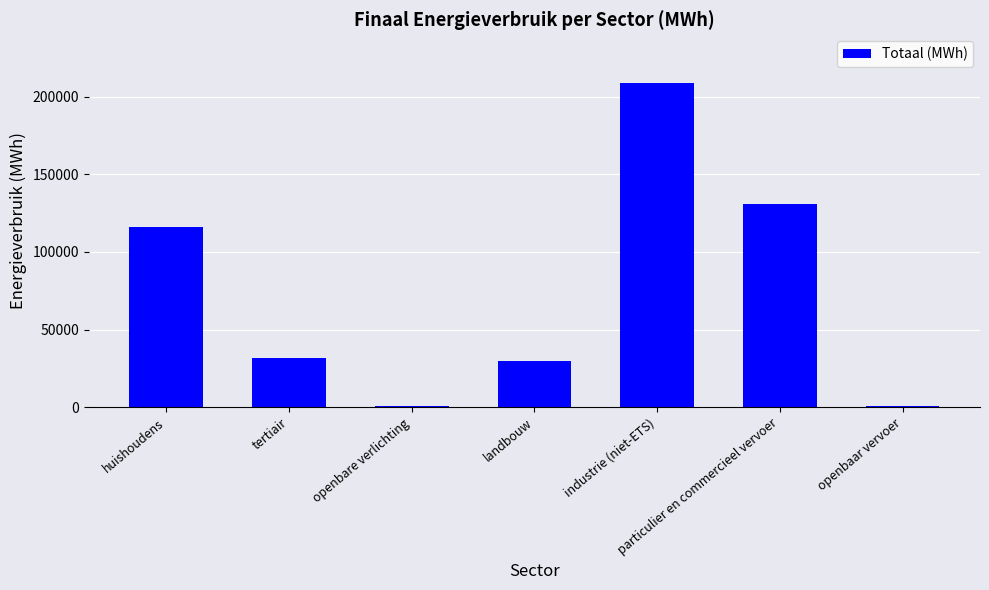

Read the value at tertiair.

31509.9